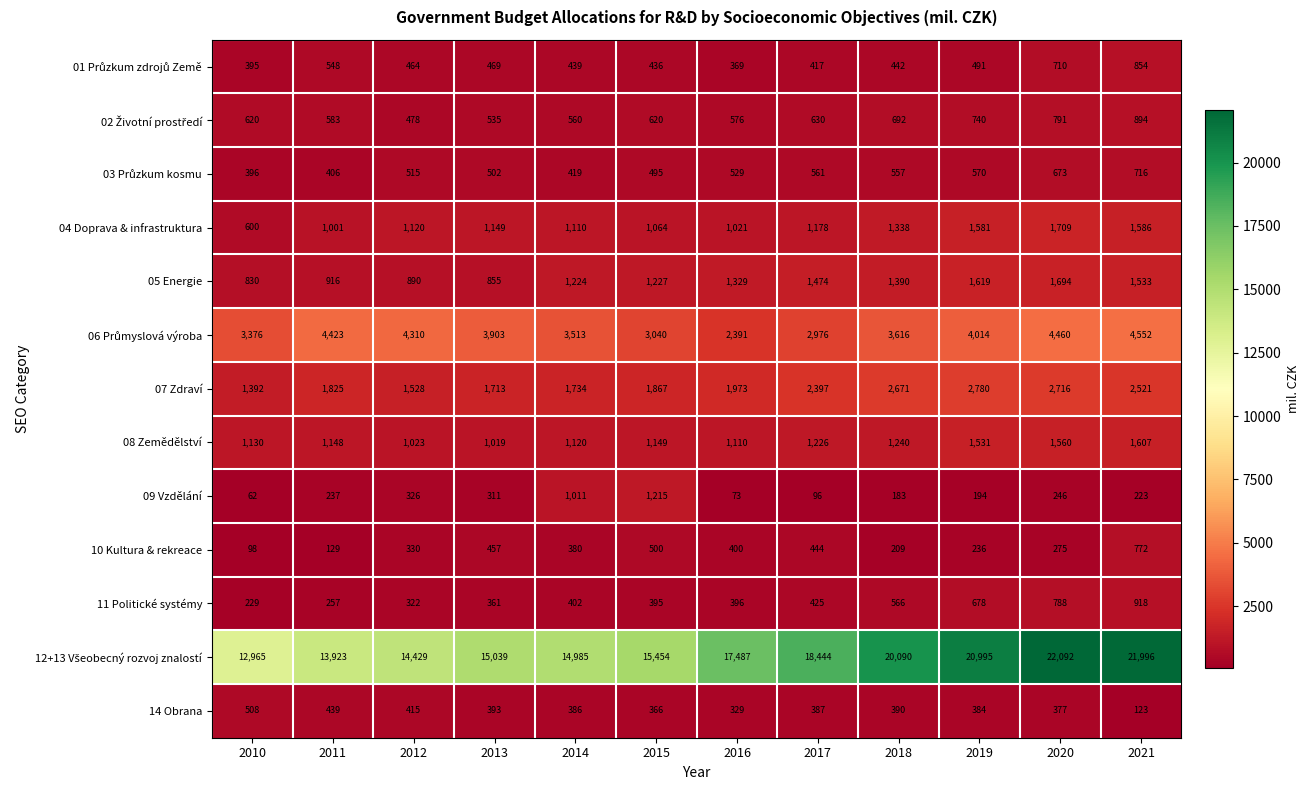

What is the lowest value of the 05 Energie series?

830